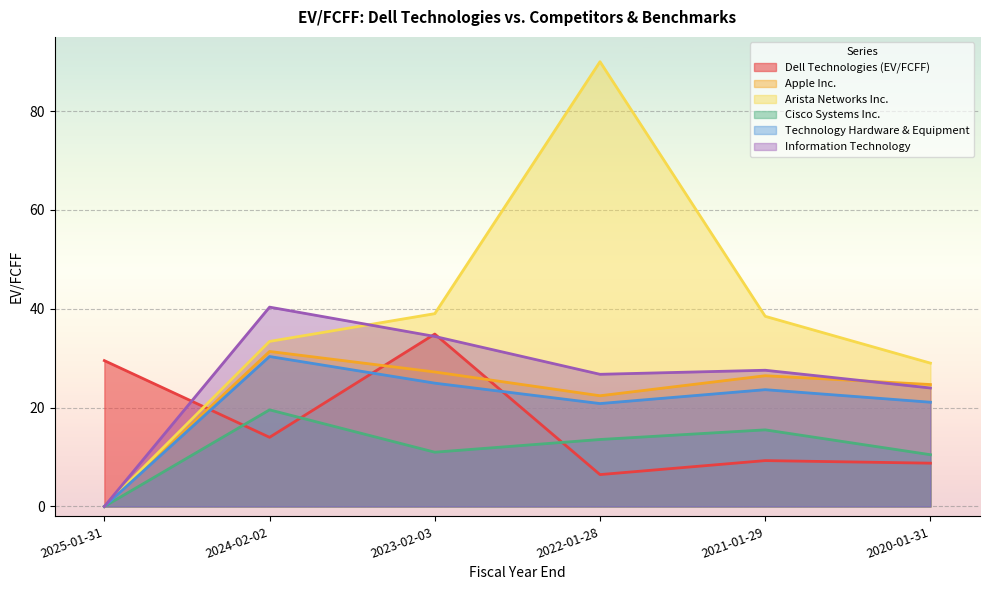

At which label does Information Technology reach its minimum?

2025-01-31